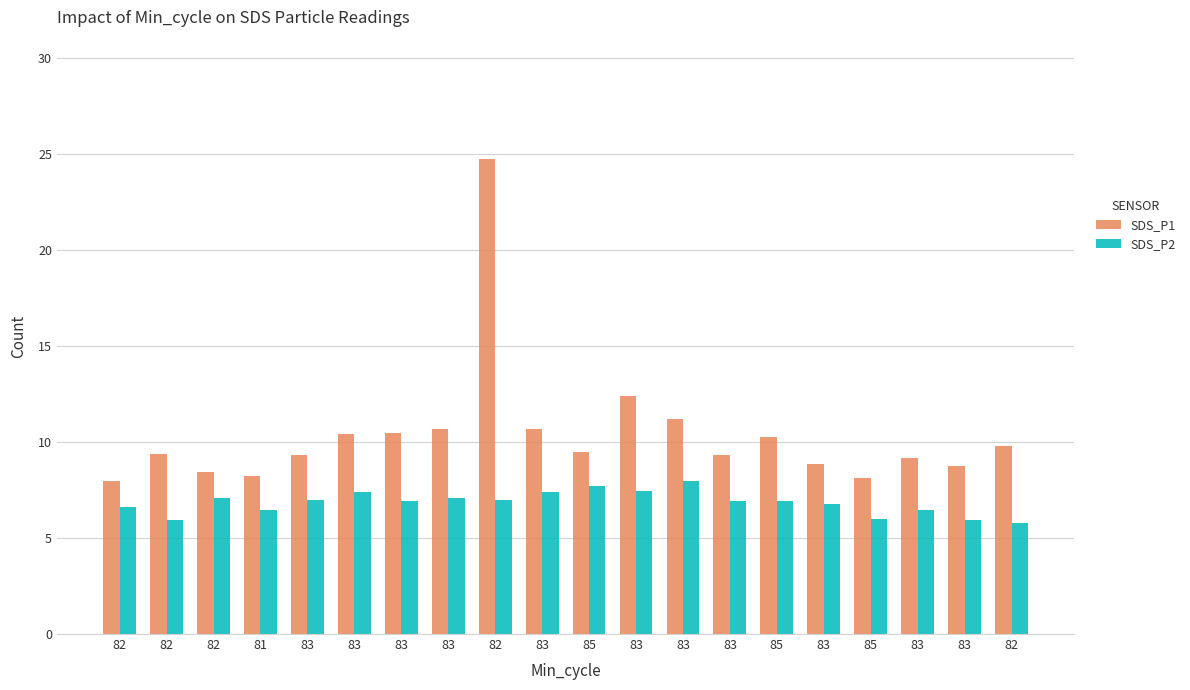

What are all the series names shown in the legend?

SDS_P1, SDS_P2